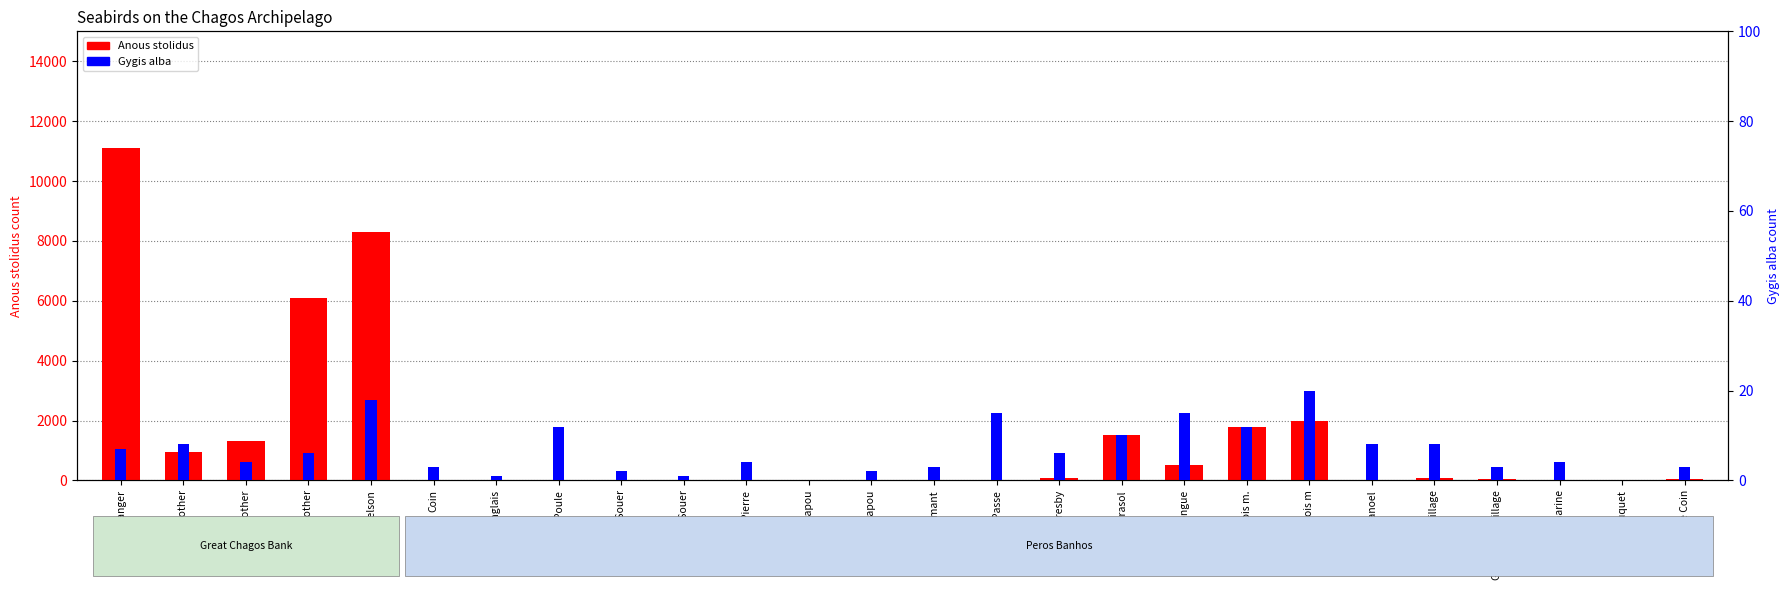

What is the value of the Gygis alba bar at the 21st from the left?

8